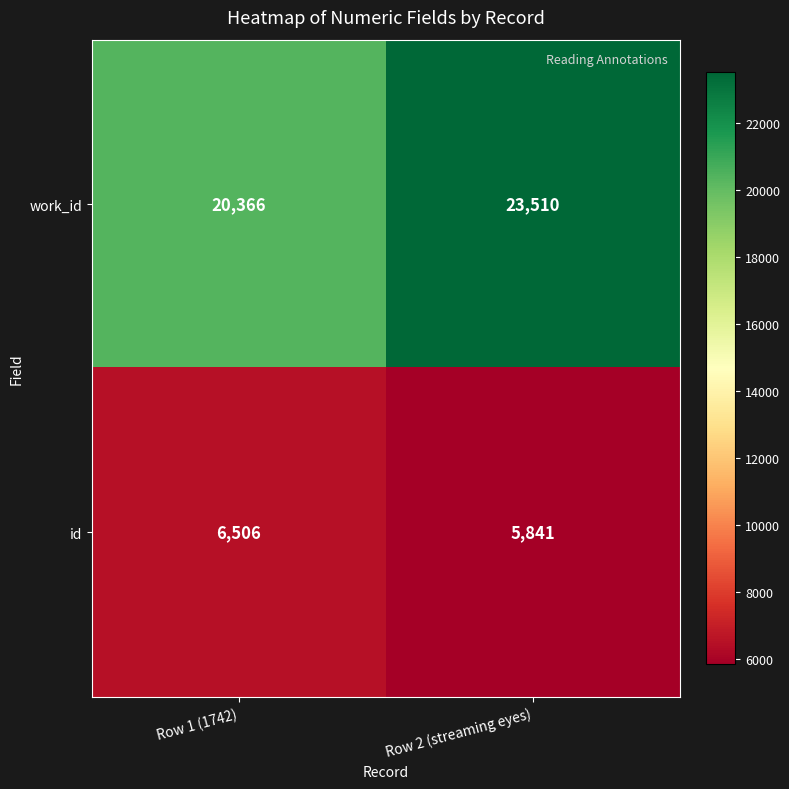

Which category has the highest value across all series?

Row 2 (streaming eyes)